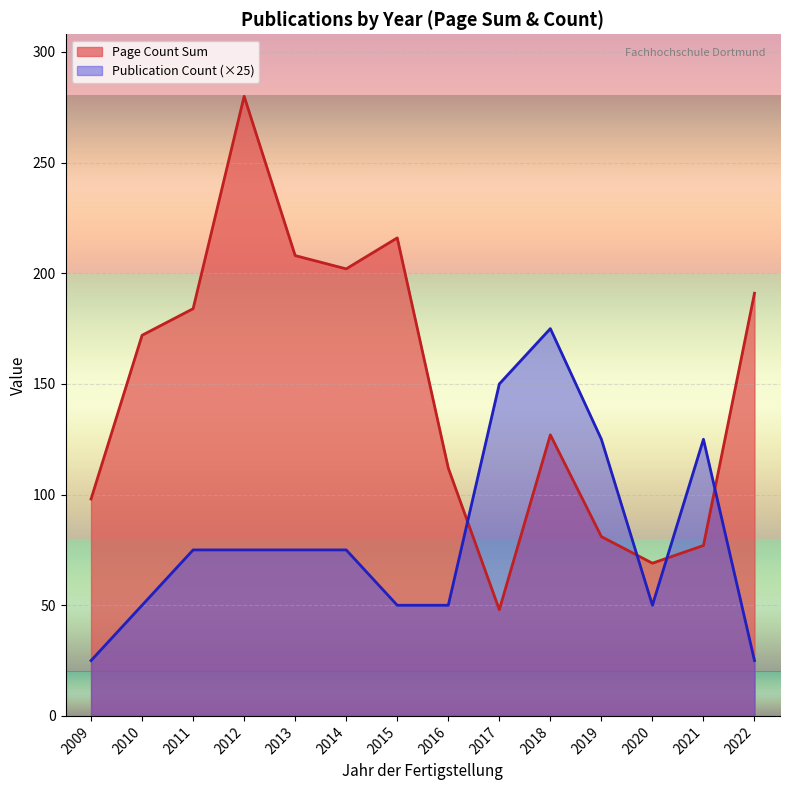

Which category has the highest value across all series?

2012